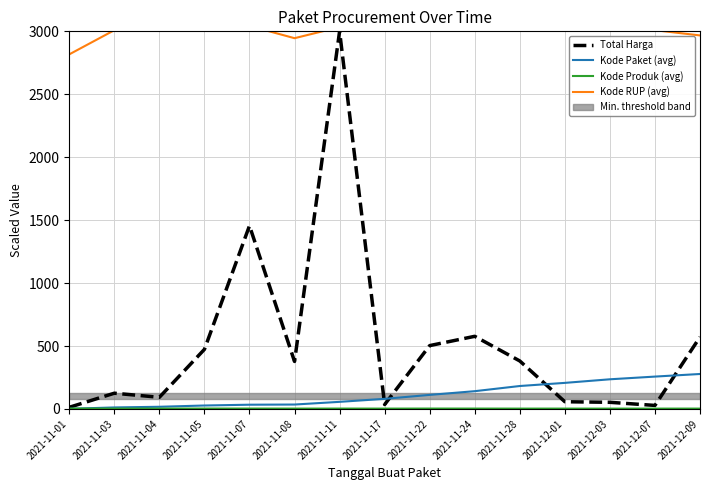

What is the sum of the Total Harga values at 2021-11-28 and 2021-11-08?

758.4